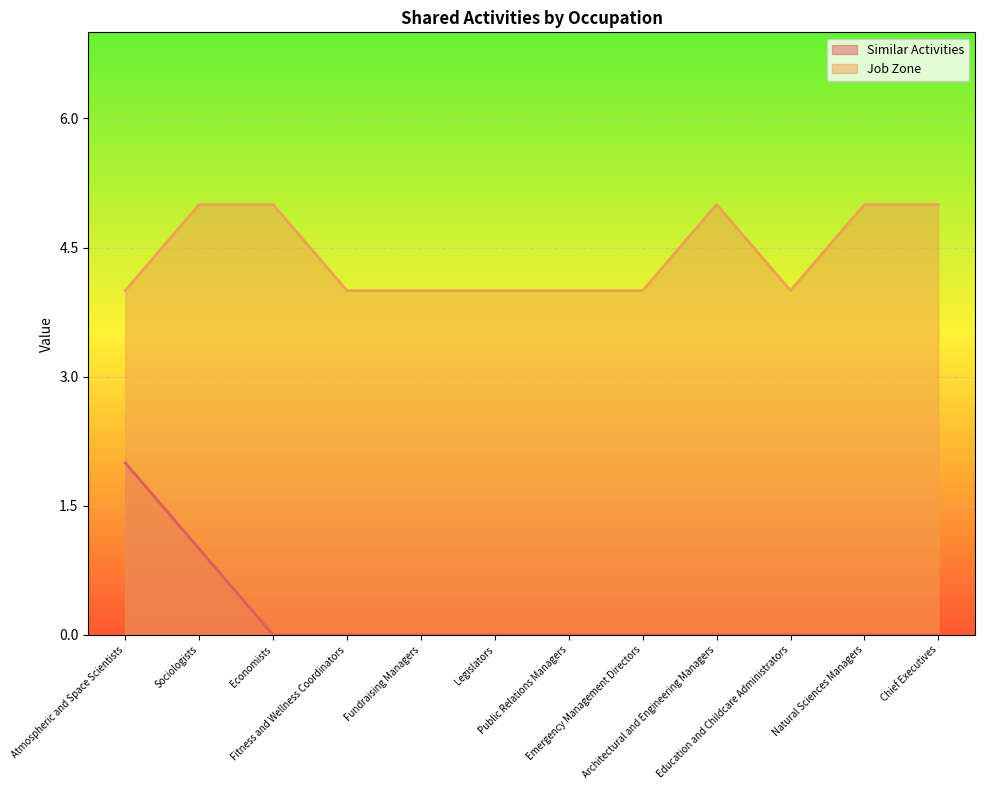

Which category has the lowest value across all series?

Economists